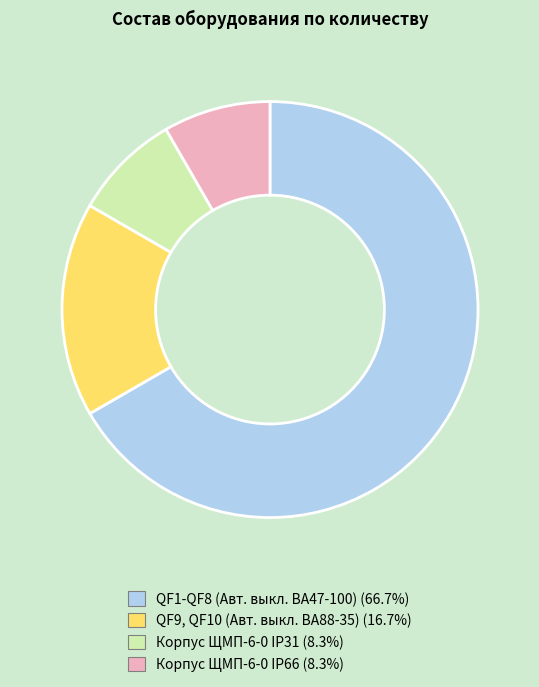

Approximately how many times larger is the value at Корпус ЩМП-6-0 IP66 compared to QF9, QF10 (Авт. выкл. ВА88-35)?

0.5